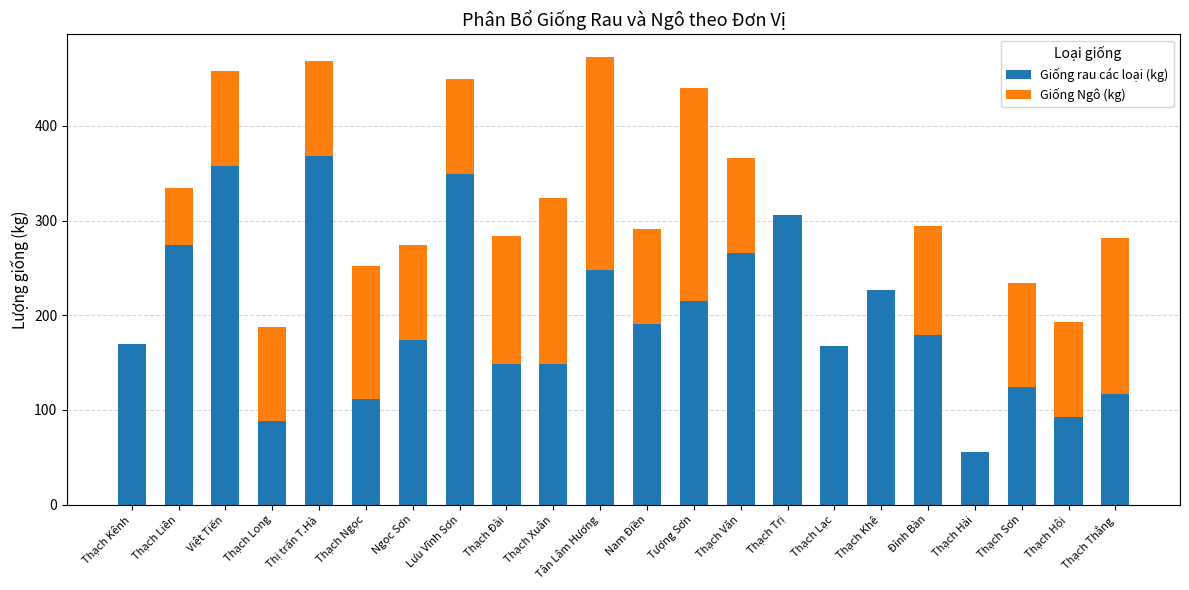

Are the bars grouped side by side (vs. stacked)?

No